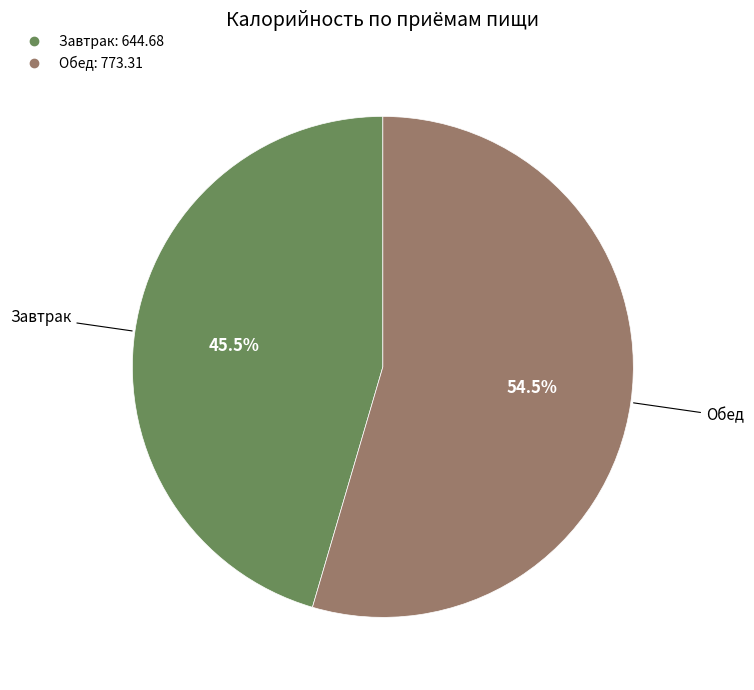

What is the largest slice in the pie chart?

Обед